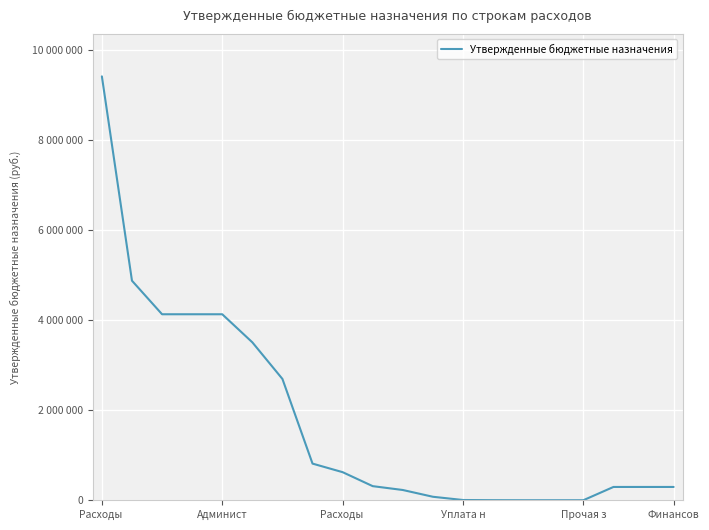

Is this an area chart (filled region under the line)?

No